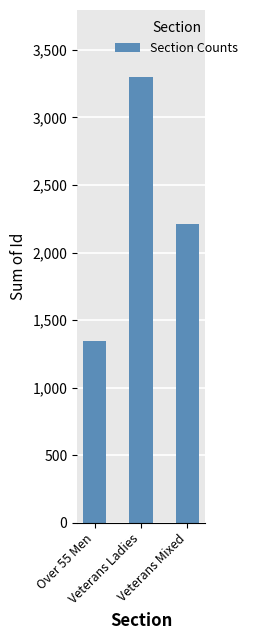

Reading left to right, what are all the values shown in this chart?

Over 55 Men=1346	Veterans Ladies=3300	Veterans Mixed=2212